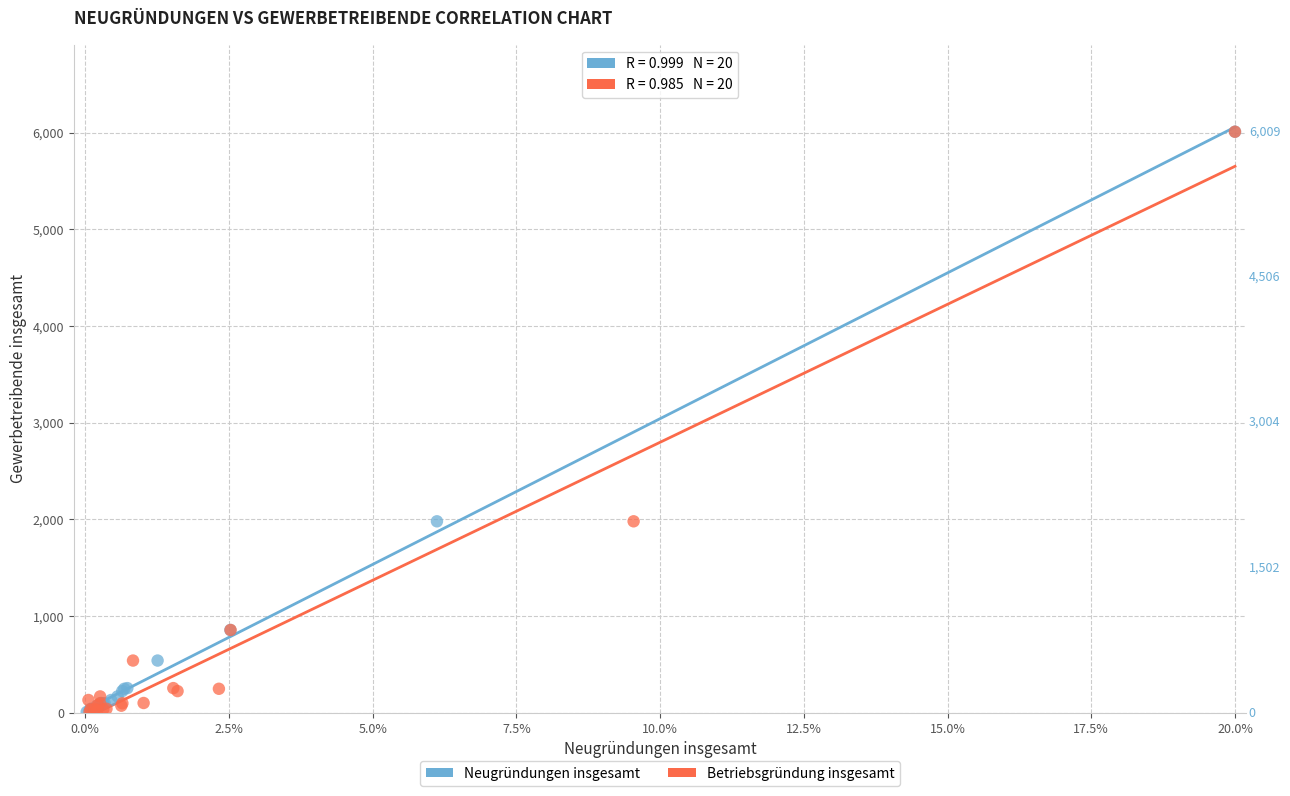

What are all the series names shown in the legend?

Neugründungen insgesamt, Betriebsgründung insgesamt